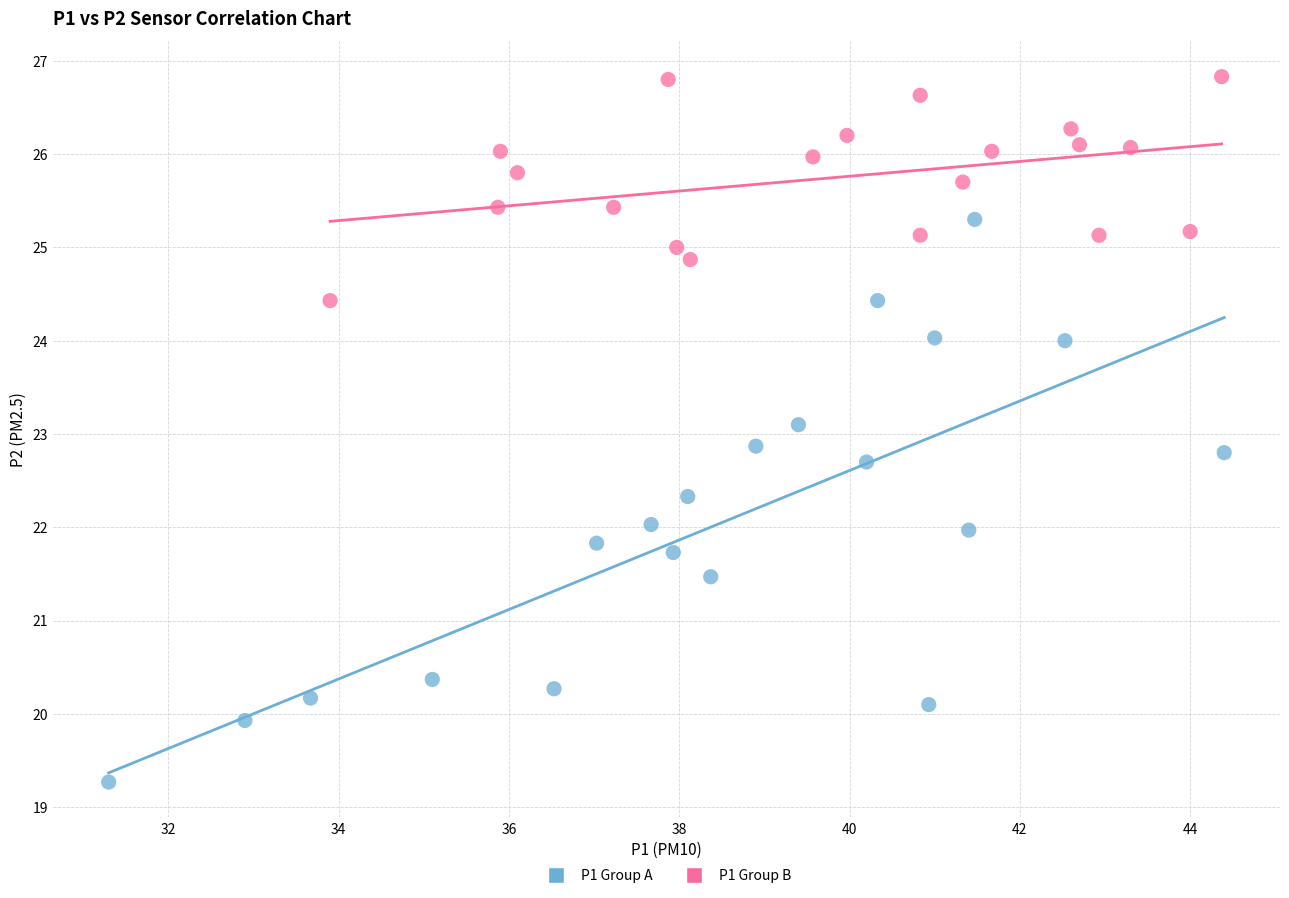

Which series reaches the minimum Y coordinate?

P1 Group A